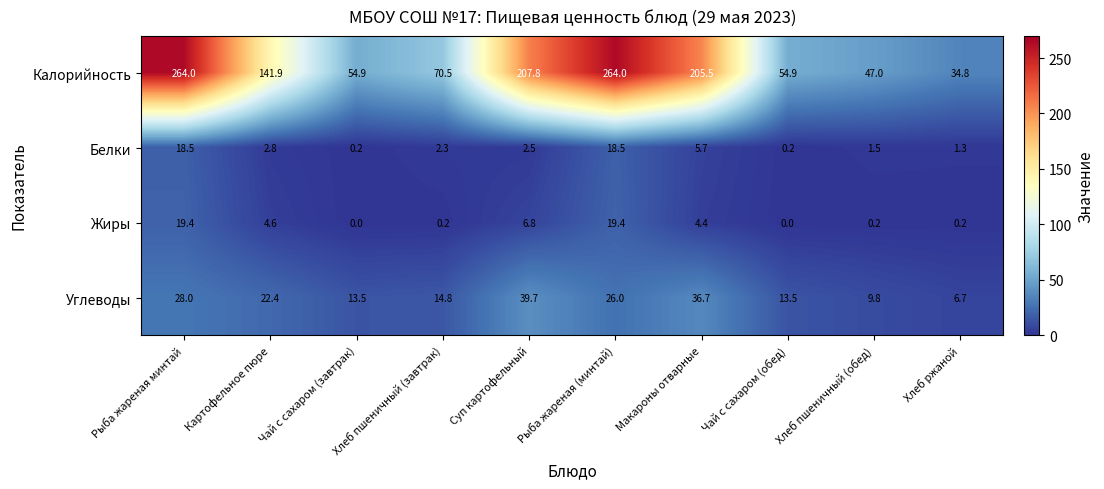

How many data points does each series have?

10